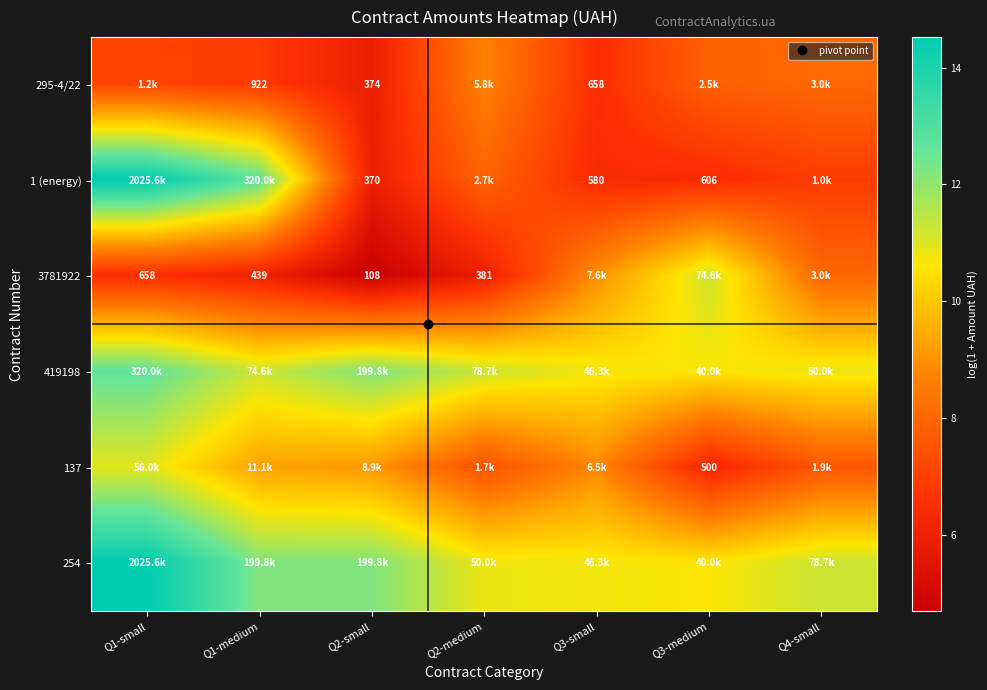

What is the maximum value for 295-4/22?

8.7